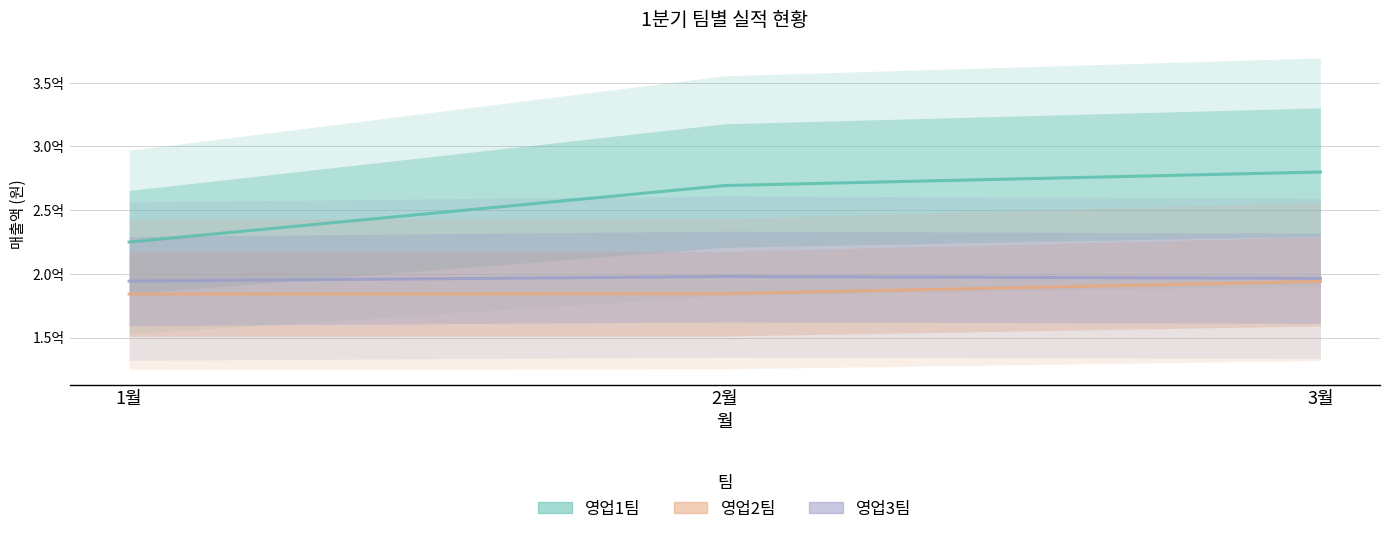

Which has a higher value, 1월 or 3월?

3월